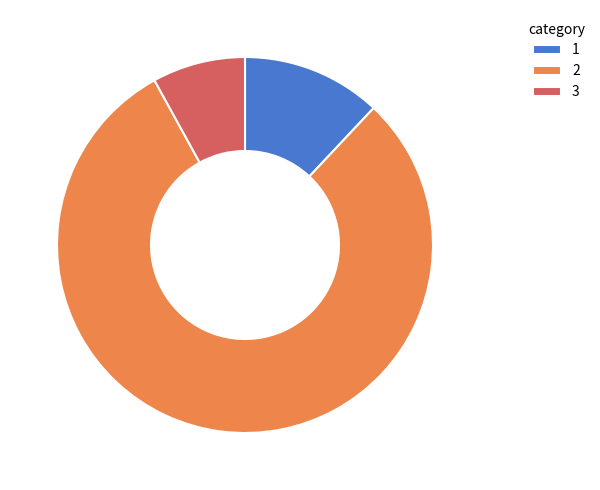

Rank the categories by value from lowest to highest.

3, 1, 2